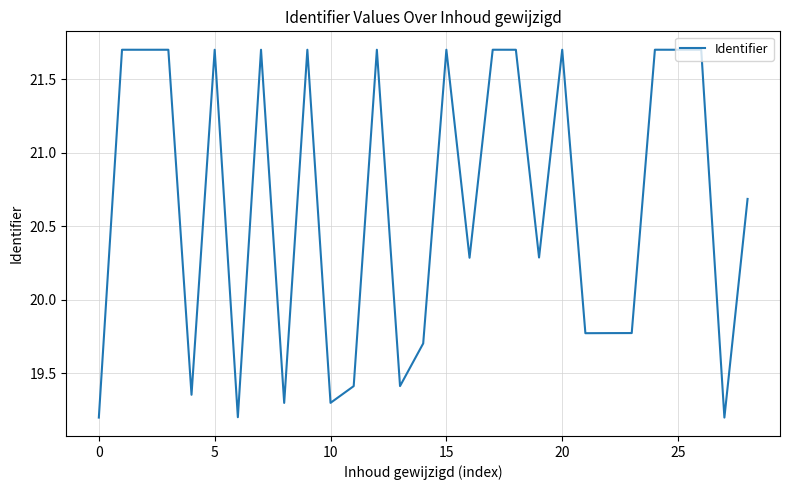

What is the maximum value shown in the chart?

21.7